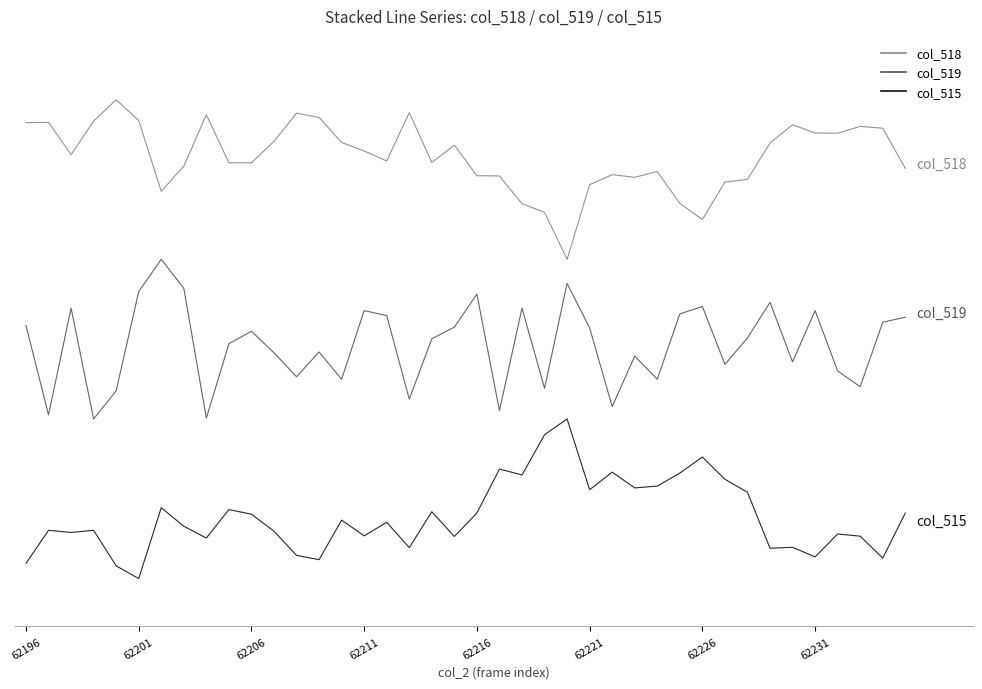

True or false: col_518 and col_519 cross at least once.

False